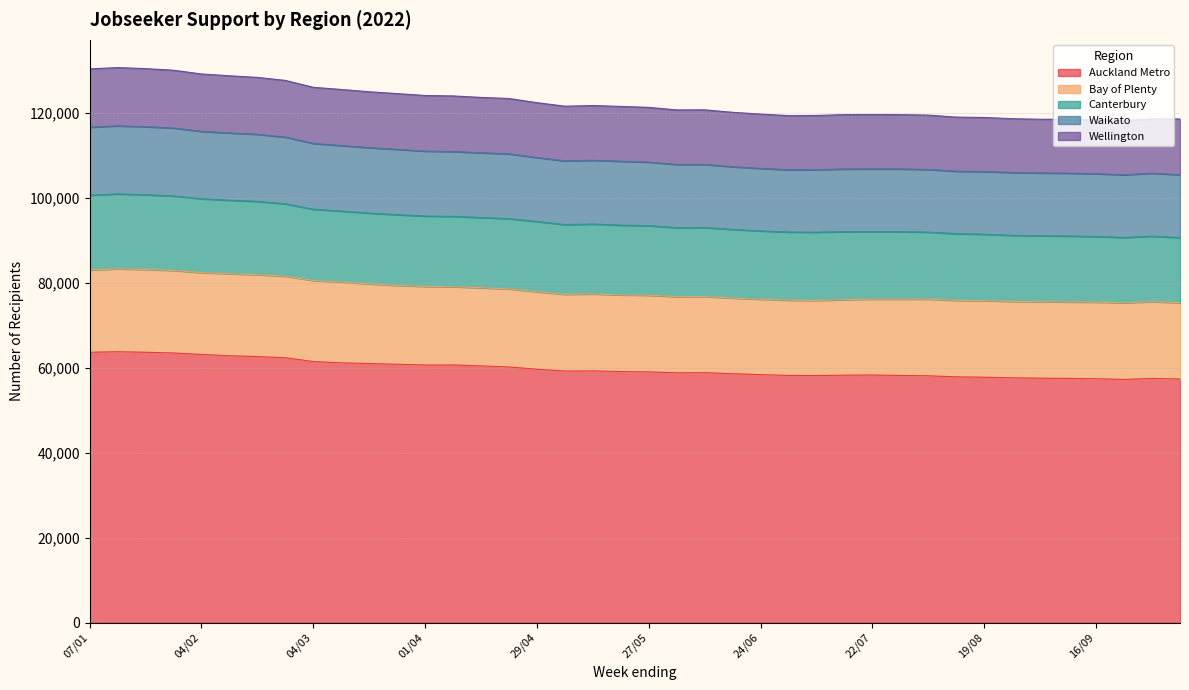

Between 13/05 and 12/08, which series saw the biggest shift?

Auckland Metro